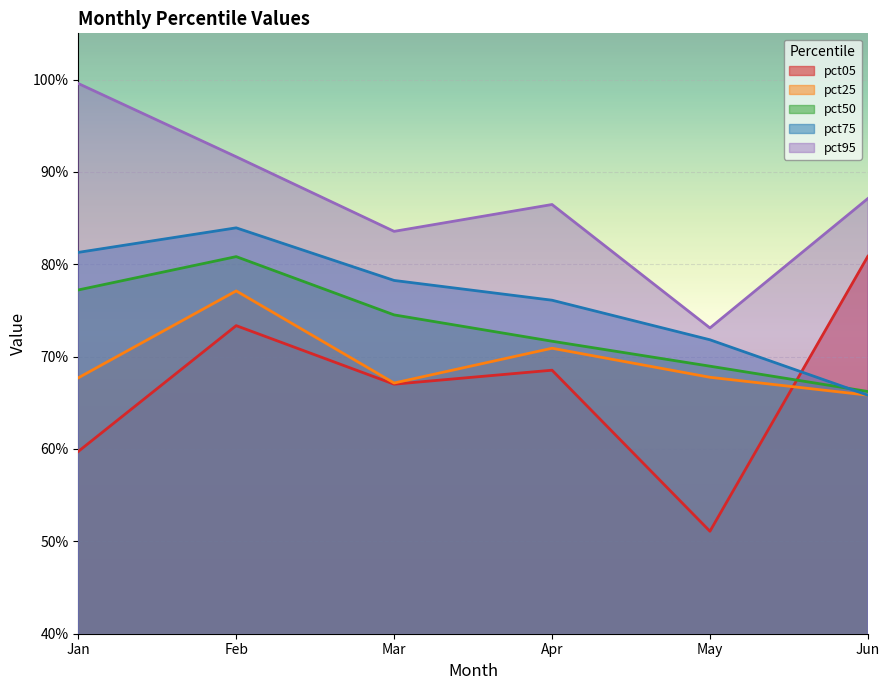

At how many categories does at least one series exceed 0?

6